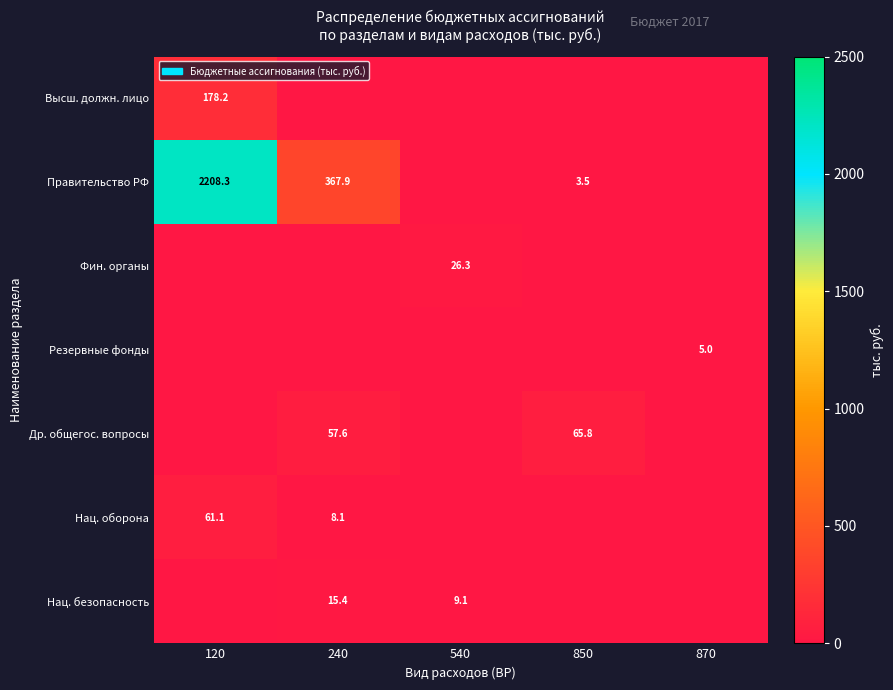

The Резервные фонды series shows 5.0 at 870. True or false?

True